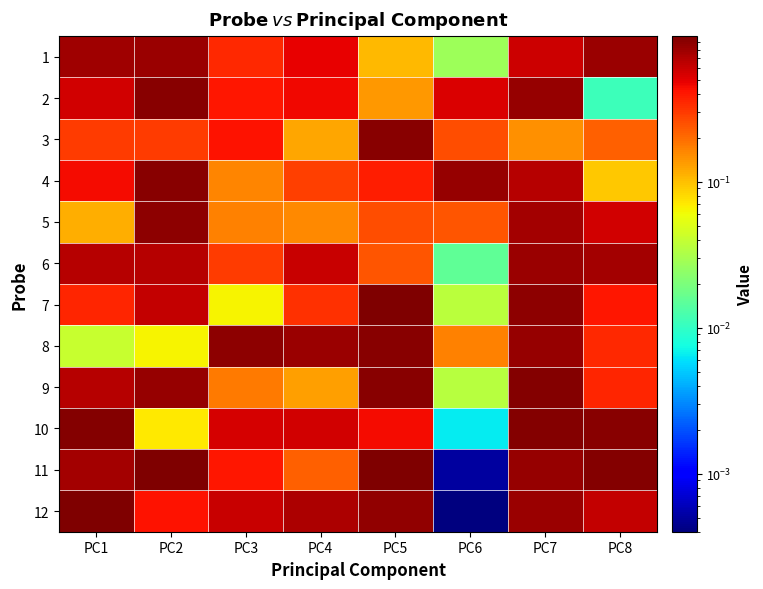

At which category does the chart reach its minimum across all series?

PC6